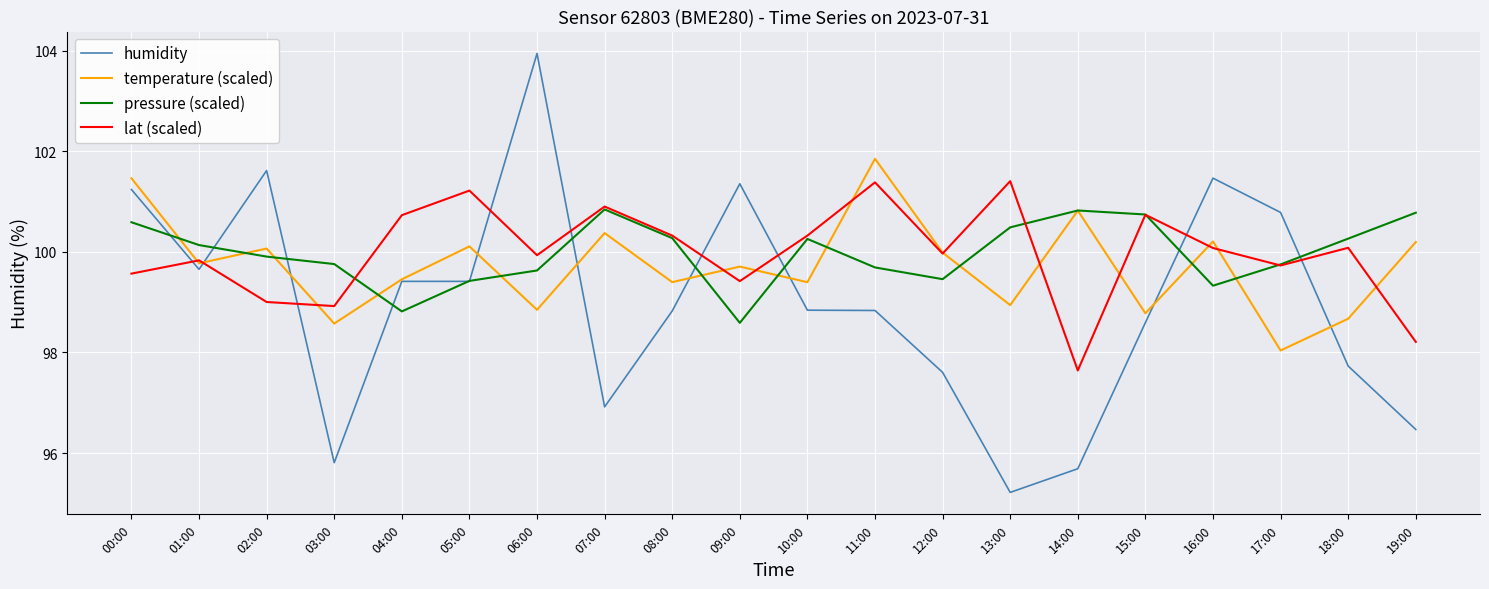

At which category does lat (scaled) reach its first local valley?

03:00